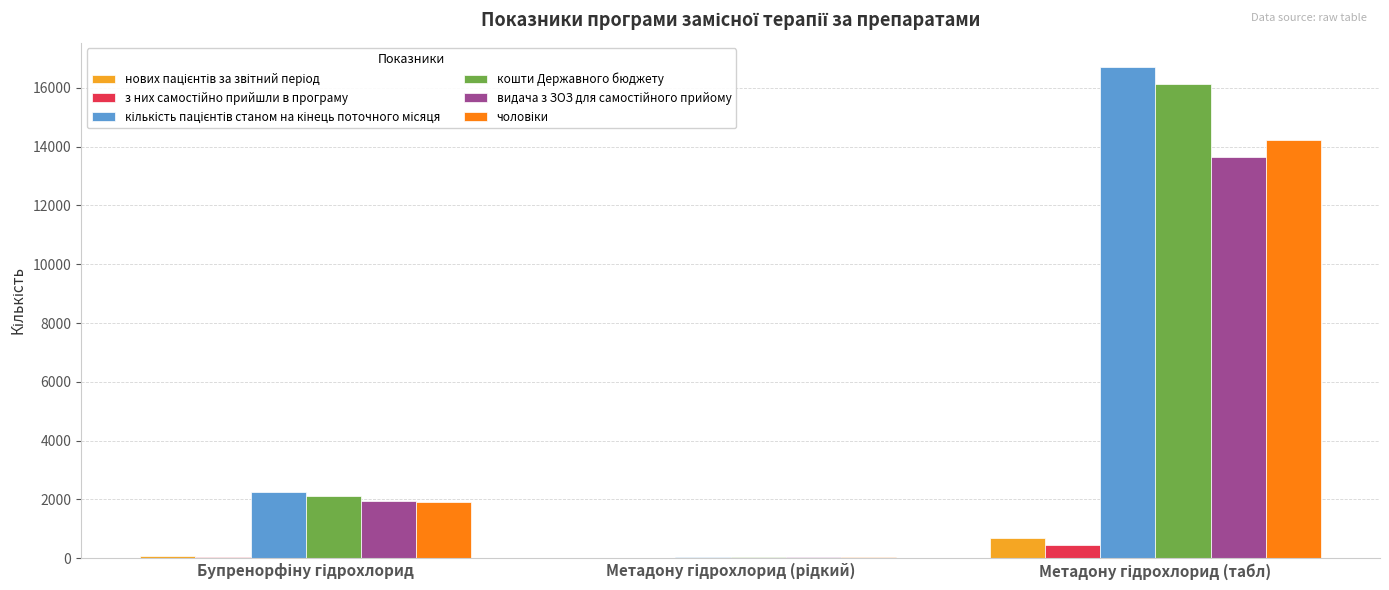

What is the maximum value for кошти Державного бюджету?

16136